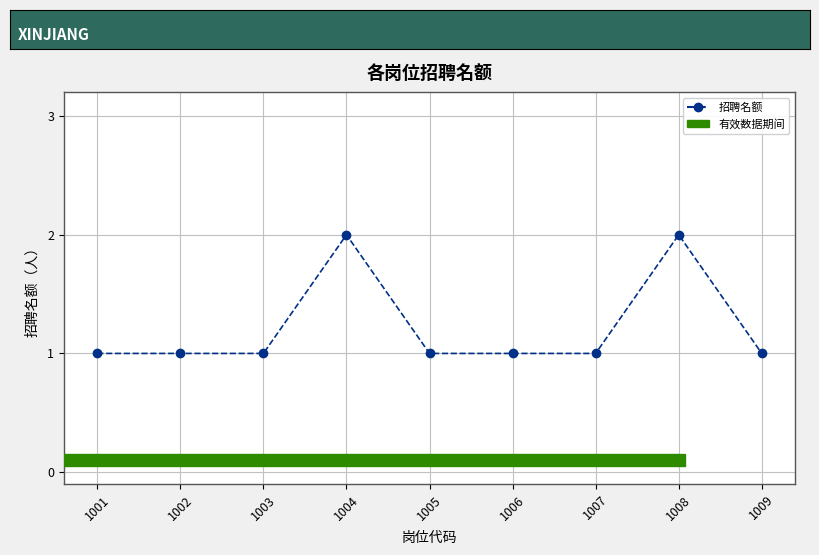

Reading left to right, extract all data points from this chart.

1	1	1	2	1	1	1	2	1